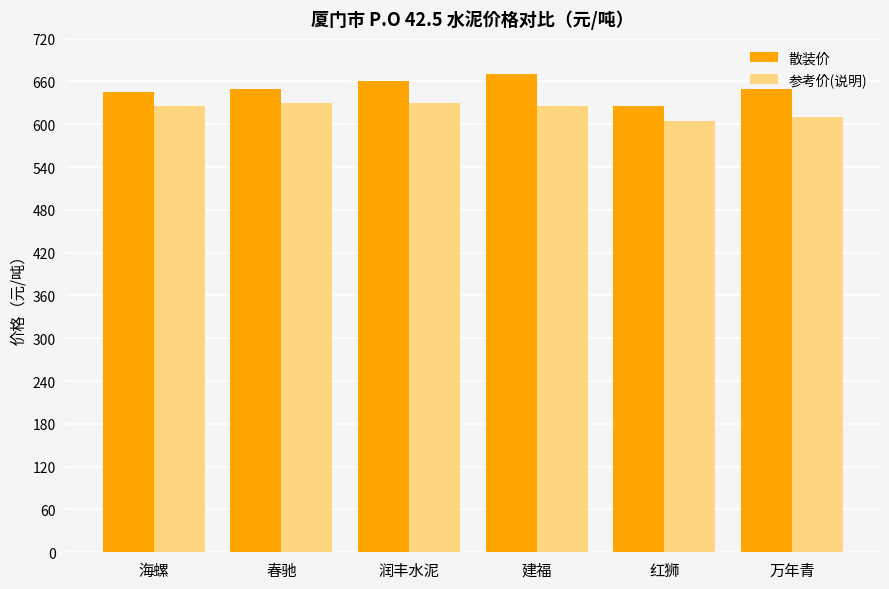

Reading left to right, transcribe all the data shown in this chart.

散装价: 海螺=645	春驰=650	润丰水泥=660	建福=670	红狮=625	万年青=650
参考价(说明): 海螺=625	春驰=630	润丰水泥=630	建福=625	红狮=605	万年青=610